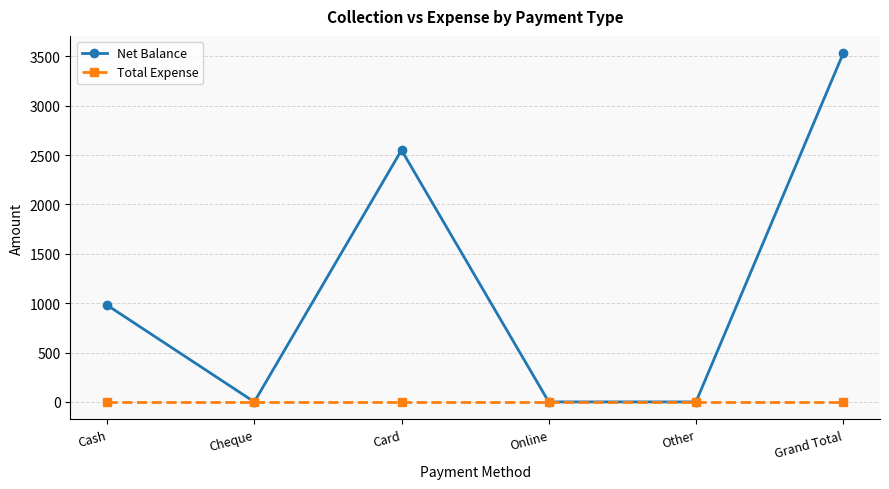

Reading left to right, extract all data points from this chart.

Net Balance: Cash=980	Cheque=0	Card=2550	Online=0	Other=0	Grand Total=3530
Total Expense: Cash=0	Cheque=0	Card=0	Online=0	Other=0	Grand Total=0